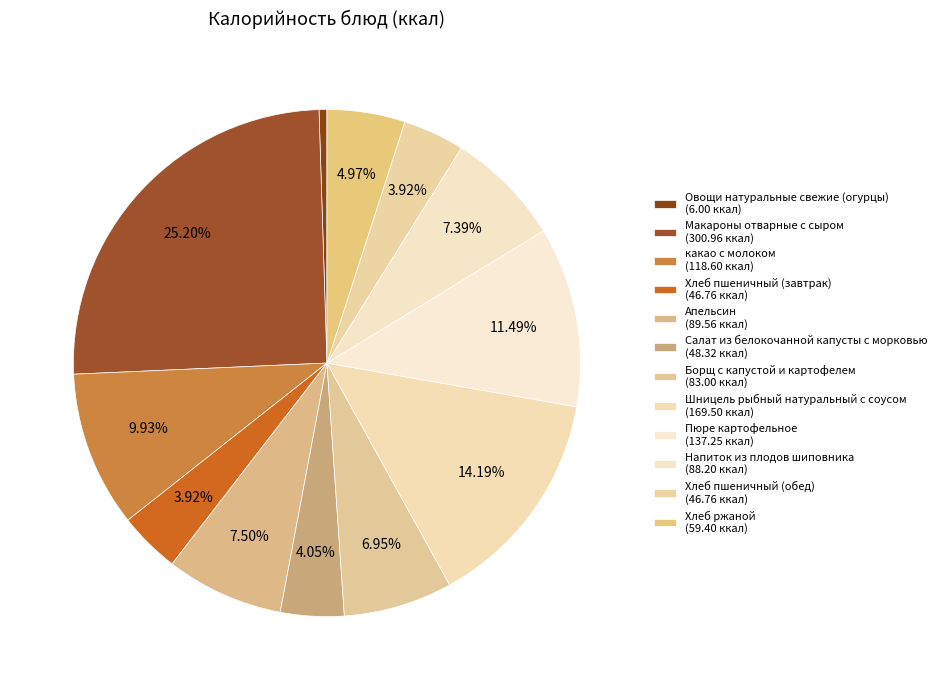

Which slice is the largest?

Макароны отварные с сыром